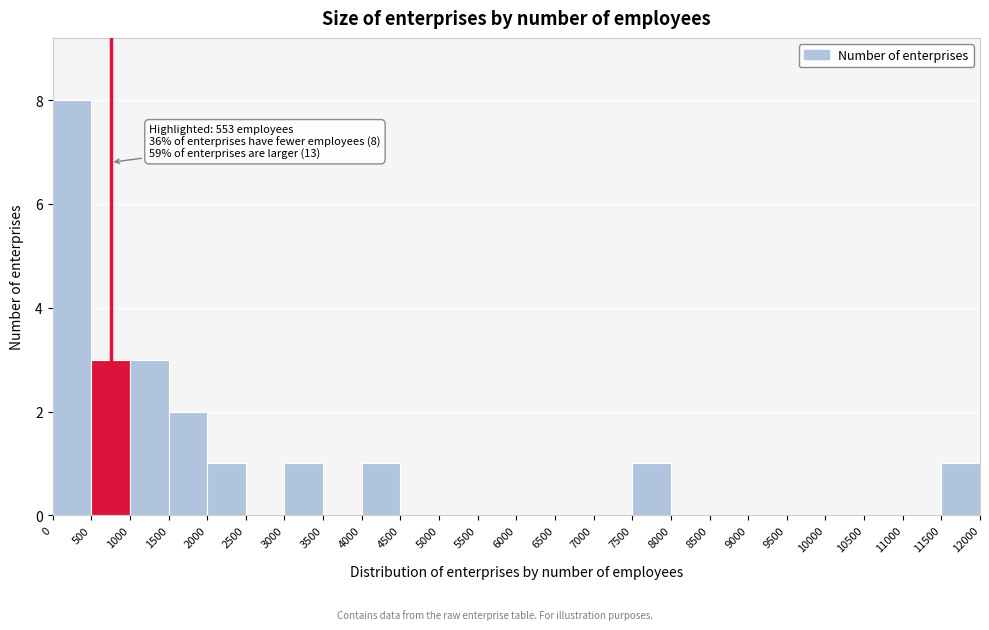

Over which range of the x-axis is the bar tallest?

0 to 500